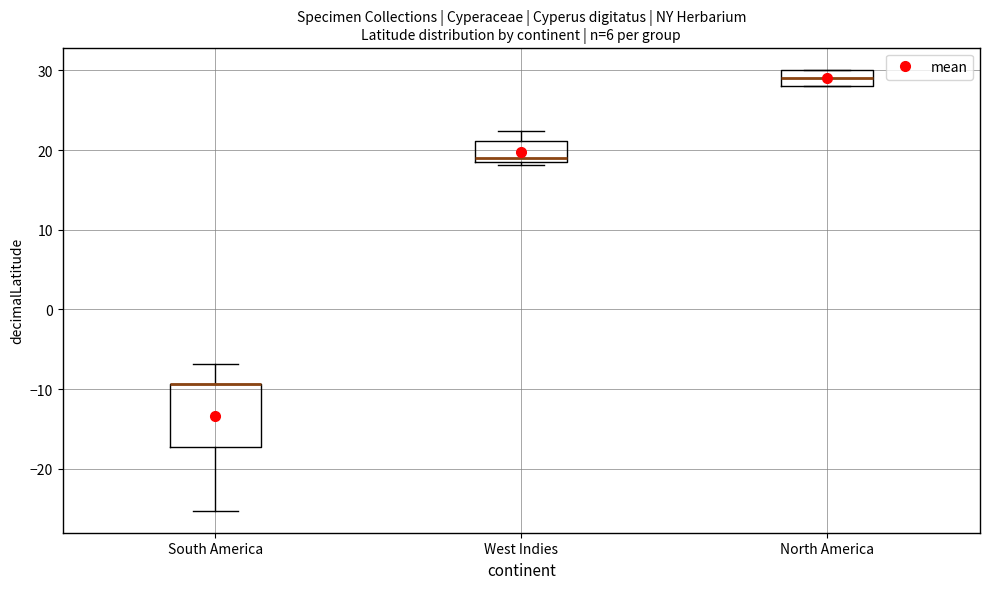

Where does the median line of the box for North America sit on the y-axis? The values are not printed on the chart, so give them approximately, as read against the axis.

29